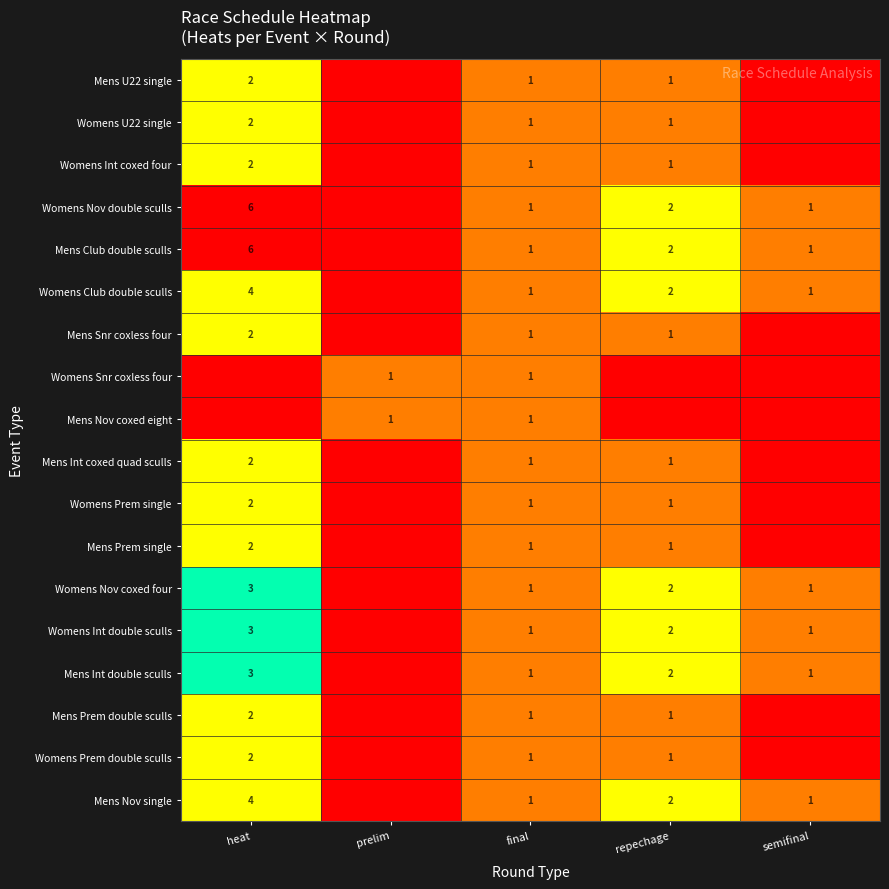

What is the sum of the Mens Club double sculls values at final and heat?

7